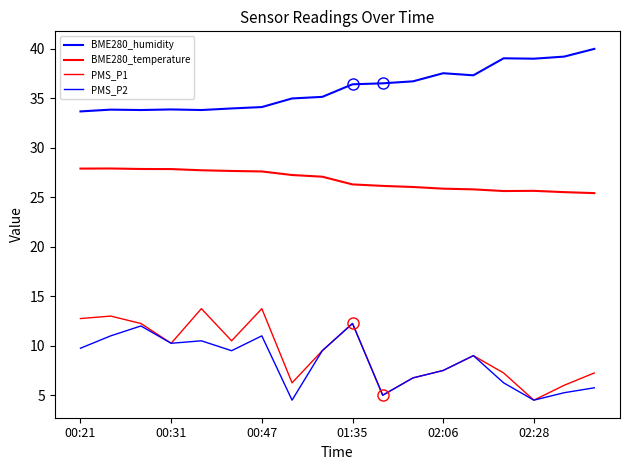

Reading left to right, extract all data points from this chart.

BME280_humidity: 33.7	33.9	33.8	33.9	33.8	34.0	34.1	35.0	35.2	36.4	36.5	36.7	37.5	37.3	39.1	39.0	39.2	40.0
BME280_temperature: 27.9	27.9	27.9	27.9	27.7	27.7	27.6	27.3	27.1	26.3	26.2	26.1	25.9	25.8	25.6	25.7	25.5	25.4
PMS_P1: 12.8	13.0	12.2	10.2	13.8	10.5	13.8	6.2	9.5	12.2	5.0	6.8	7.5	9.0	7.2	4.5	6.0	7.2
PMS_P2: 9.8	11.0	12.0	10.2	10.5	9.5	11.0	4.5	9.5	12.2	5.0	6.8	7.5	9.0	6.2	4.5	5.2	5.8